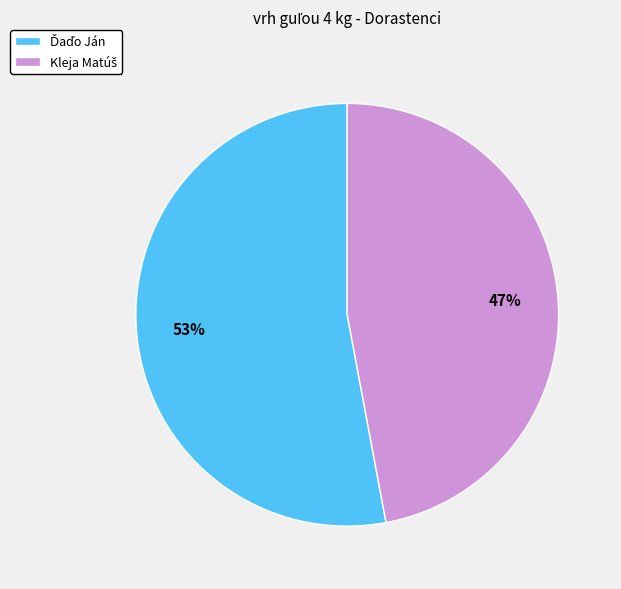

How many segments does this pie chart have?

2